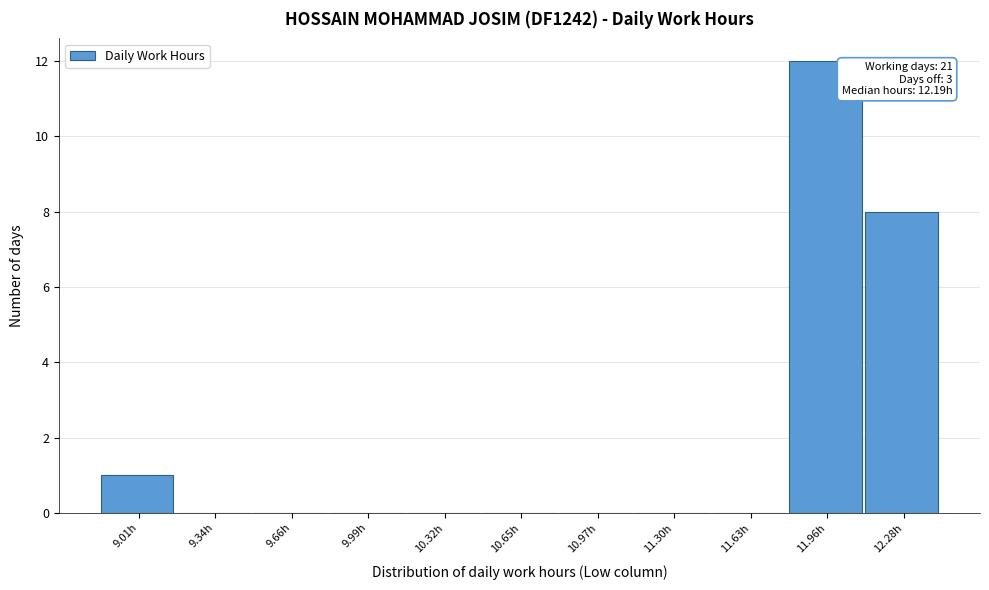

Reading right to left, list all the values displayed in this chart.

12.28h=8	11.96h=12	11.63h=0	11.30h=0	10.97h=0	10.65h=0	10.32h=0	9.99h=0	9.66h=0	9.34h=0	9.01h=1